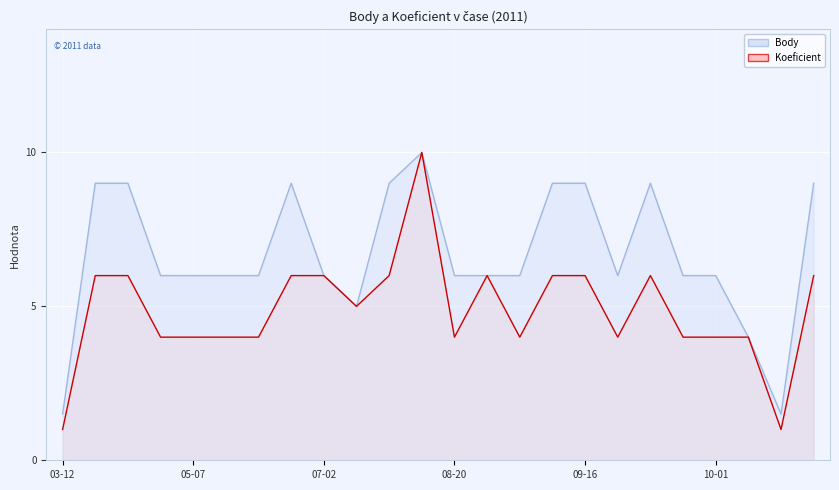

Rank the categories by Koeficient value from lowest to highest.

2011-03-12, 2011-10-22, 2011-04-30, 2011-05-07, 2011-05-28, 2011-06-18, 2011-08-20, 2011-09-02, 2011-09-17, 2011-09-24, 2011-10-01, 2011-10-08, 2011-07-08, 2011-04-15, 2011-04-23, 2011-06-24, 2011-07-02, 2011-08-09, 2011-08-25, 2011-09-02, 2011-09-16, 2011-09-23, 2011-10-28, 2011-08-13